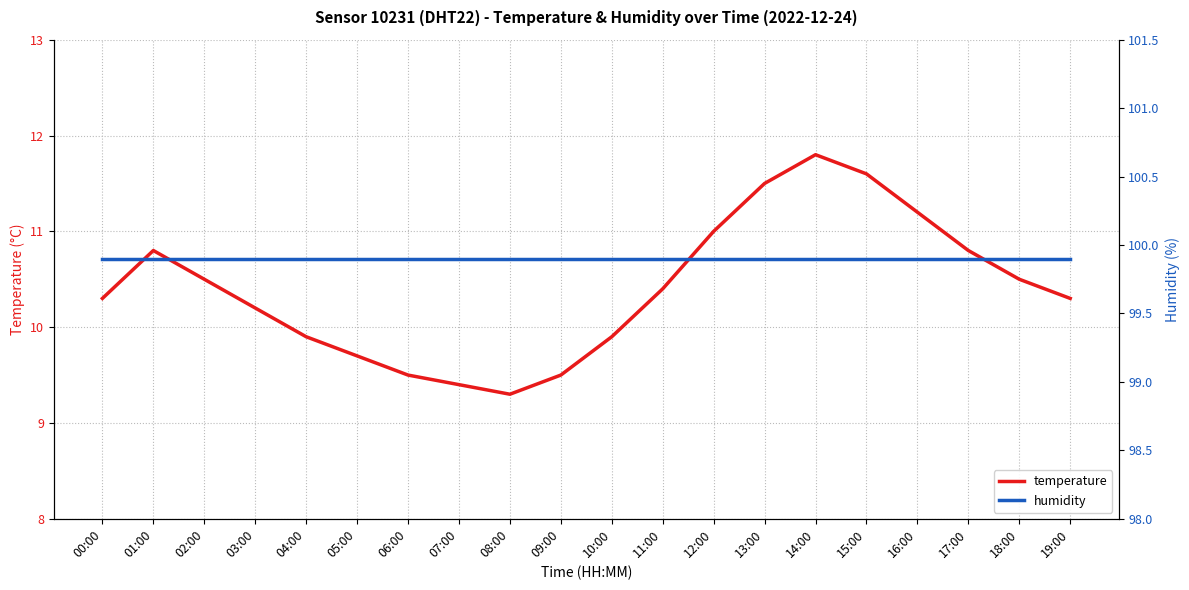

Reading left to right, list all the values displayed in this chart.

temperature: 10.3	10.8	10.5	10.2	9.9	9.7	9.5	9.4	9.3	9.5	9.9	10.4	11.0	11.5	11.8	11.6	11.2	10.8	10.5	10.3
humidity: 99.9	99.9	99.9	99.9	99.9	99.9	99.9	99.9	99.9	99.9	99.9	99.9	99.9	99.9	99.9	99.9	99.9	99.9	99.9	99.9